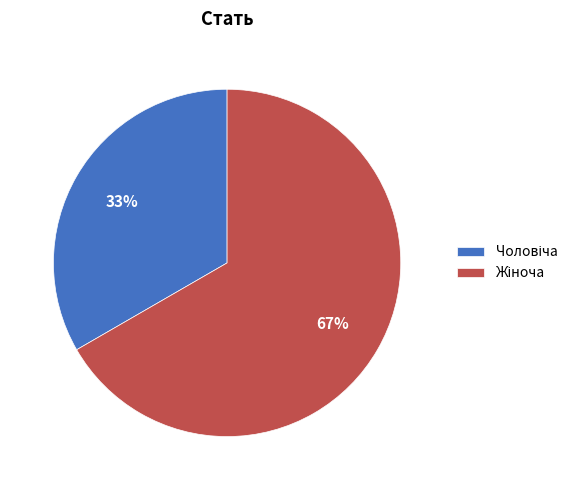

To the nearest percent, what is the average slice percentage?

50%